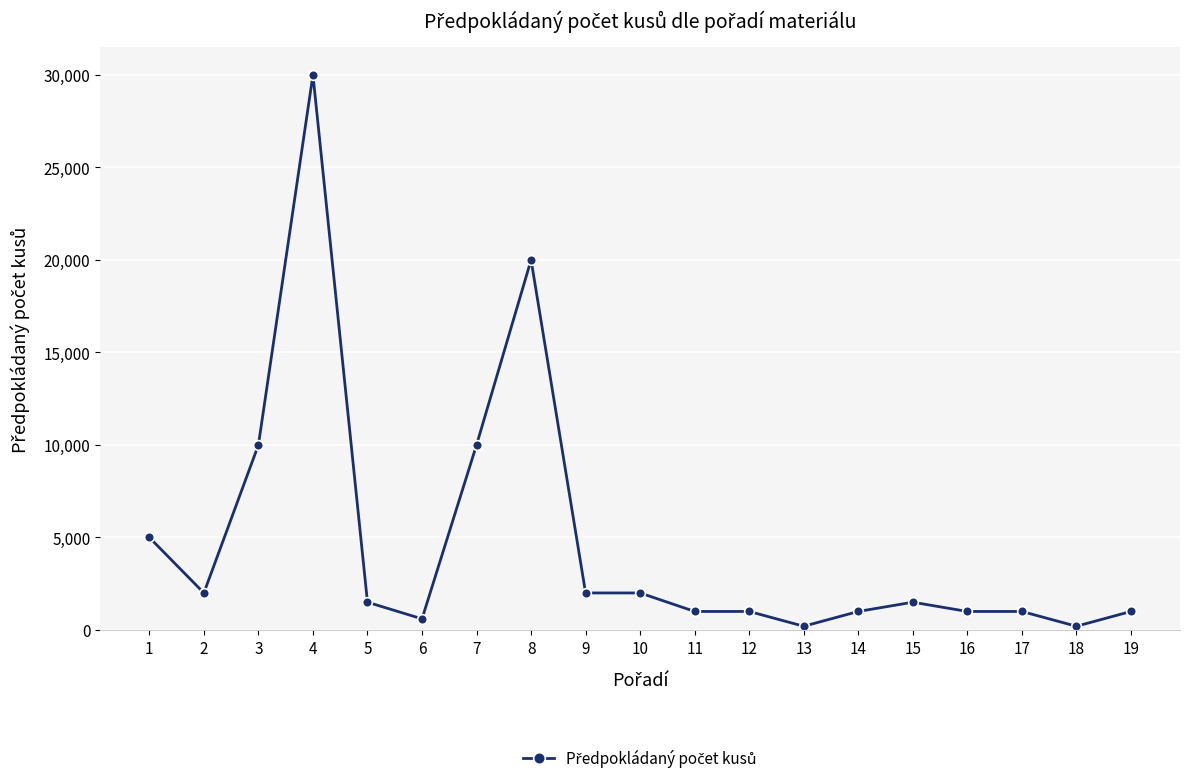

Reading left to right, transcribe all the data shown in this chart.

5000	2000	10000	30000	1500	600	10000	20000	2000	2000	1000	1000	200	1000	1500	1000	1000	200	1000